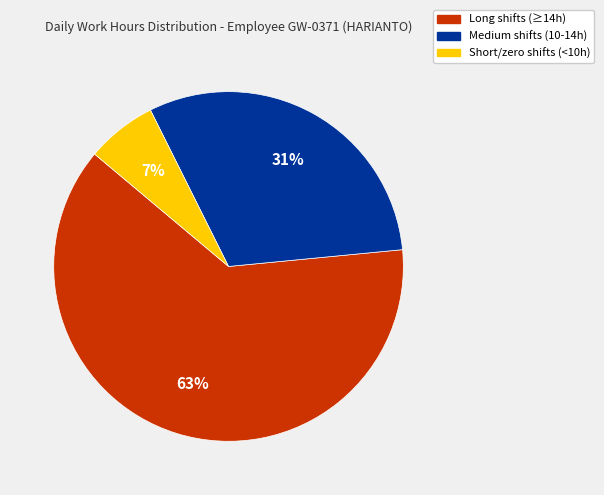

Does any single category account for the majority?

Yes